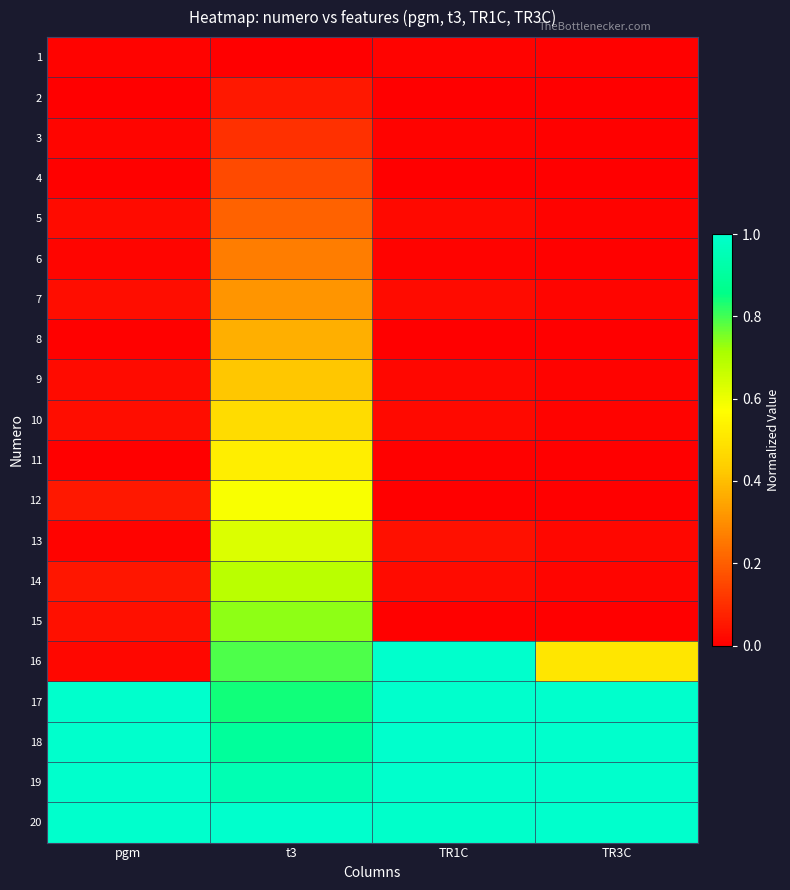

At which category is the sum across all series the highest?

t3